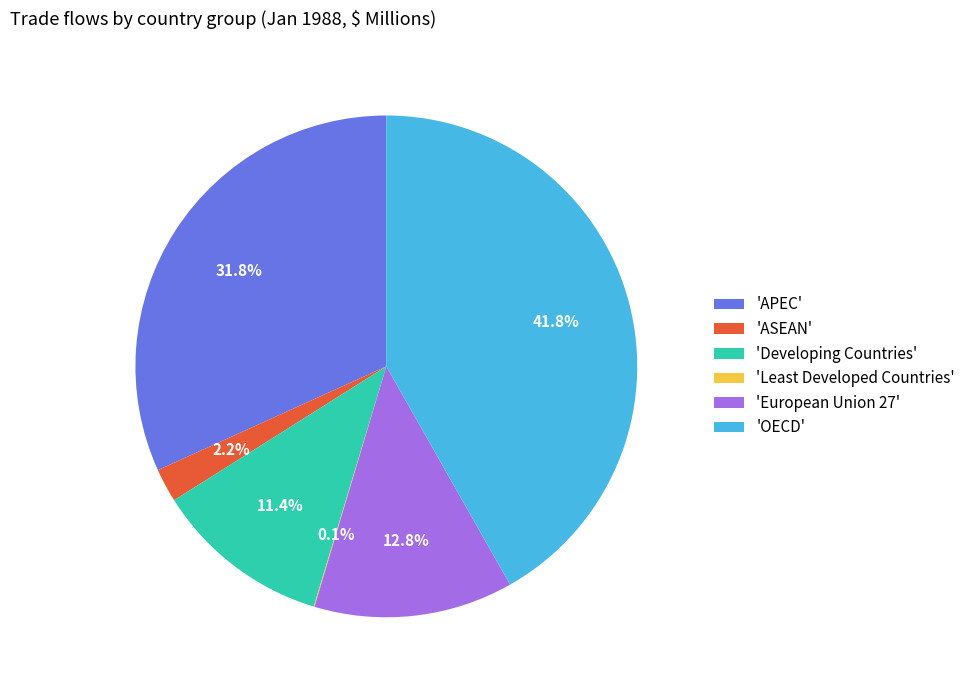

Between 'ASEAN' and 'European Union 27', which is larger?

'European Union 27'